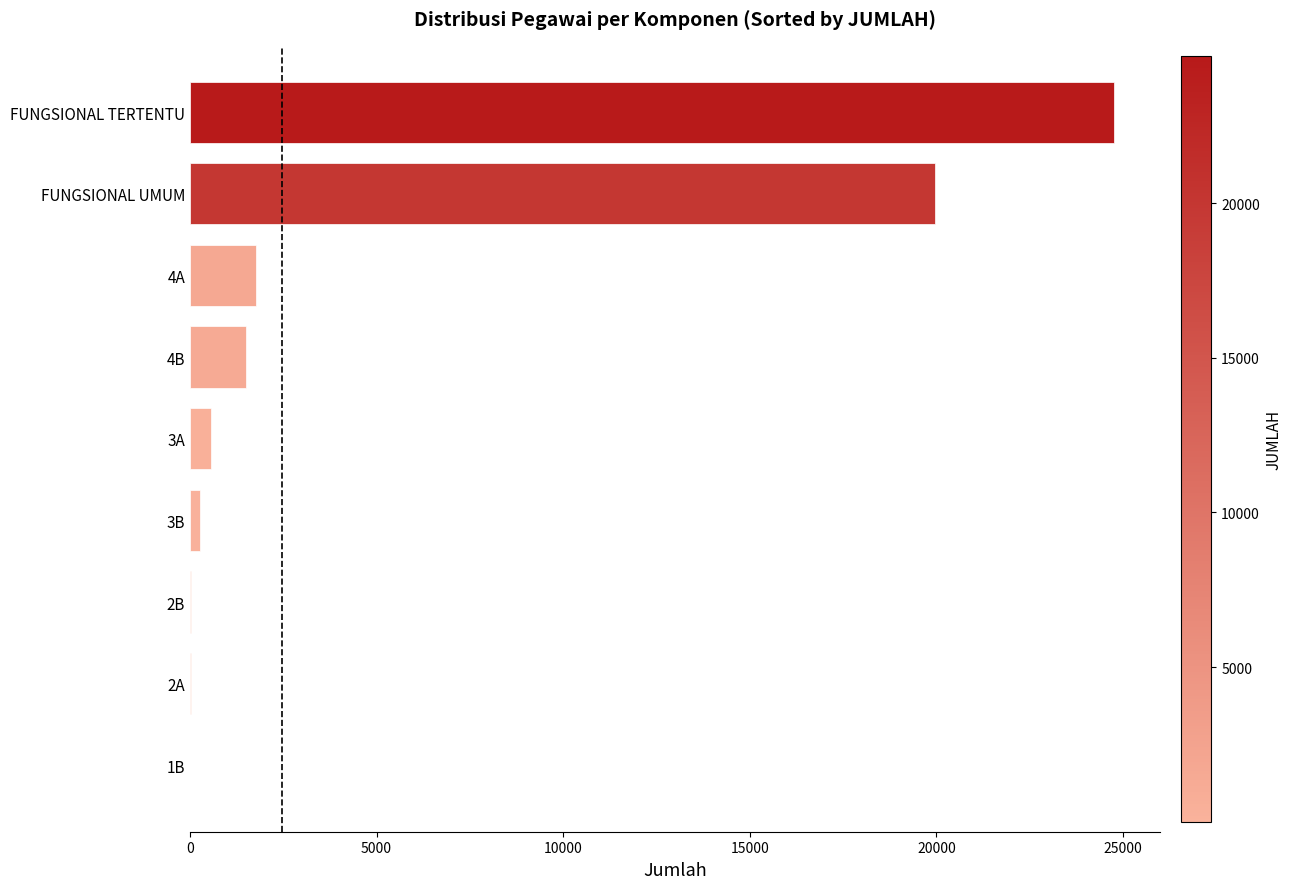

The chart shows a value of 31700 at FUNGSIONAL UMUM. True or false?

False